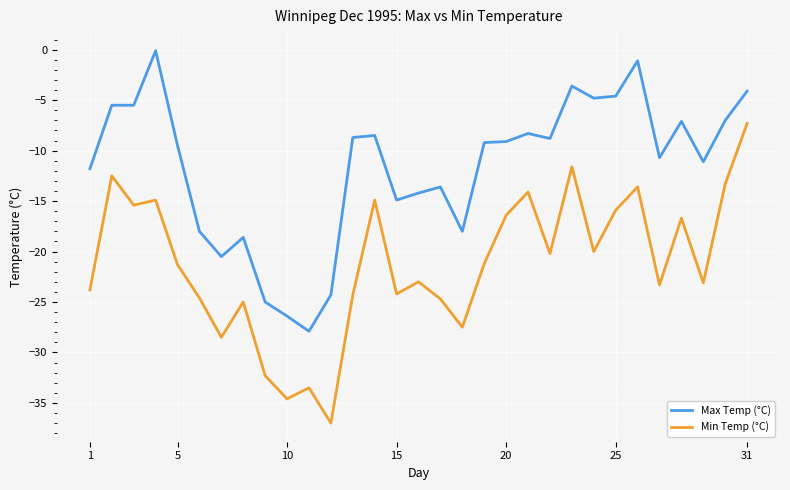

True or false: Max Temp (°C) has more than 1 points higher than both neighbors.

True